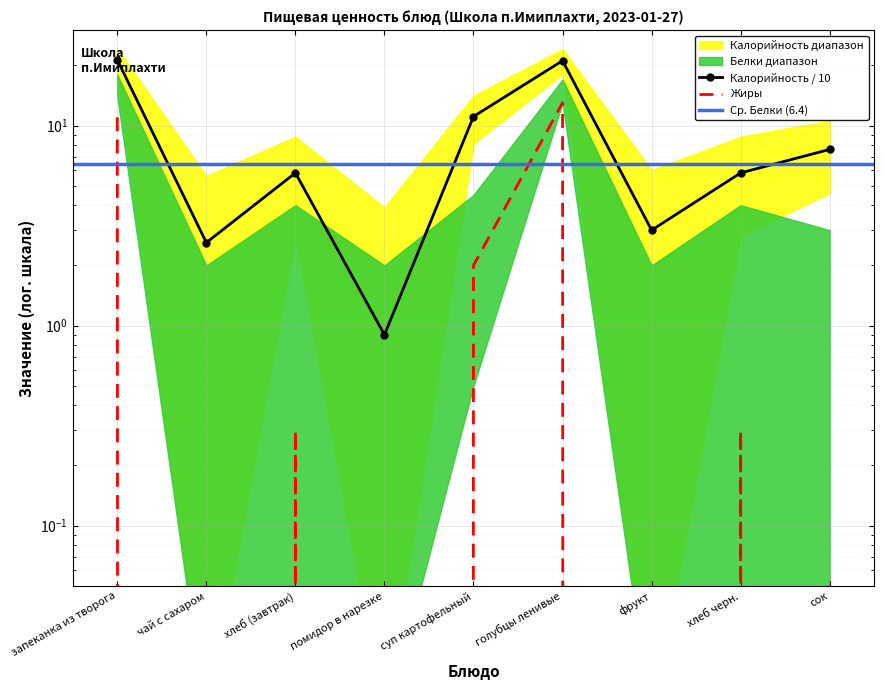

Between чай с сахаром and голубцы ленивые, which series saw the biggest shift?

Калорийность